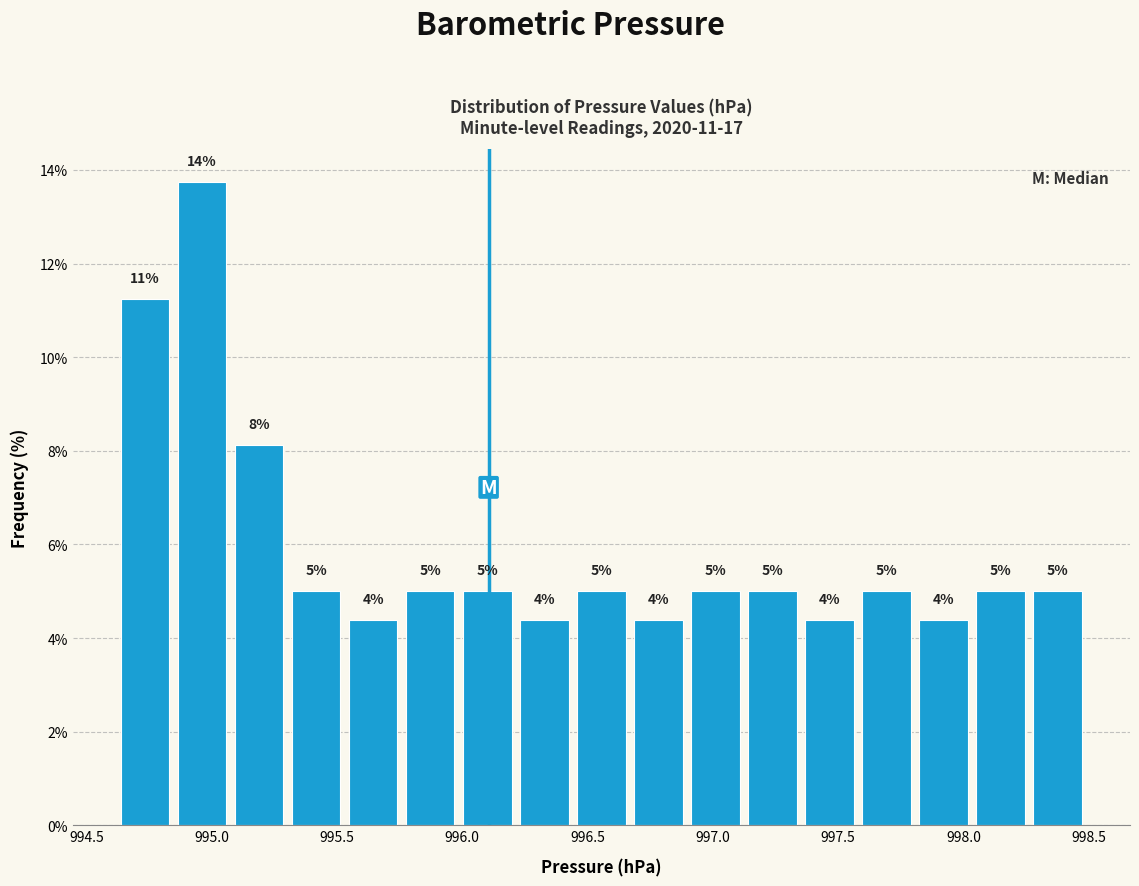

Over which range of the x-axis is the bar tallest?

994.85 to 995.10